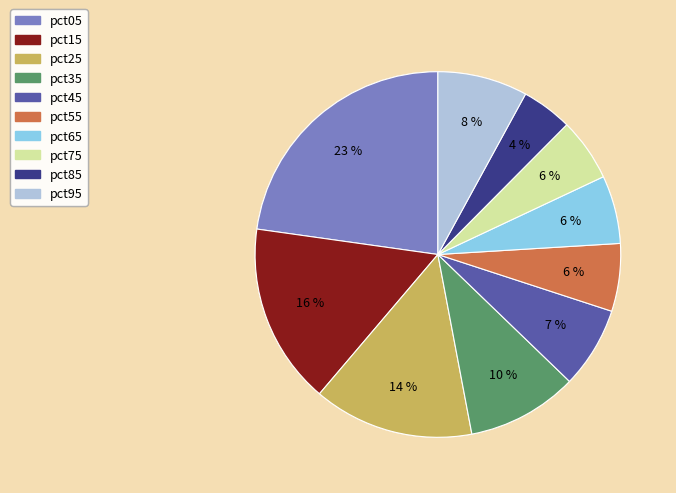

How many slices are in this pie chart?

10